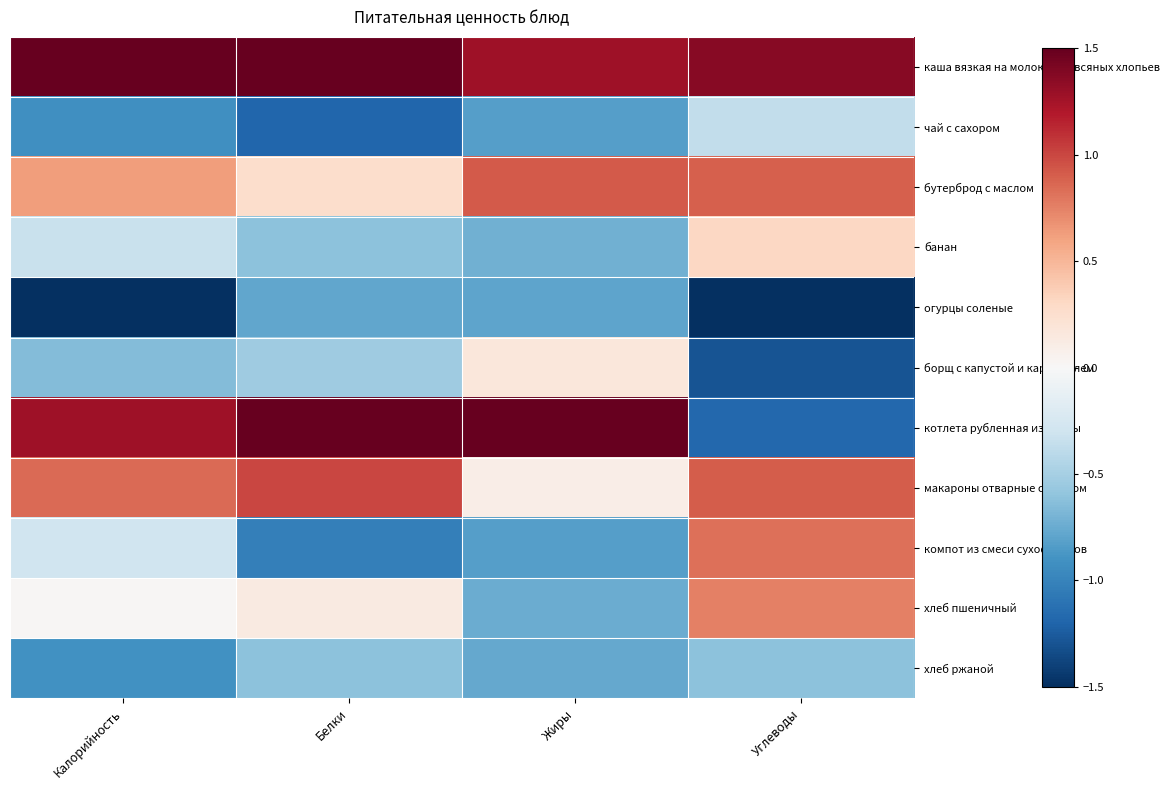

What is the minimum value shown in the chart?

-1.6